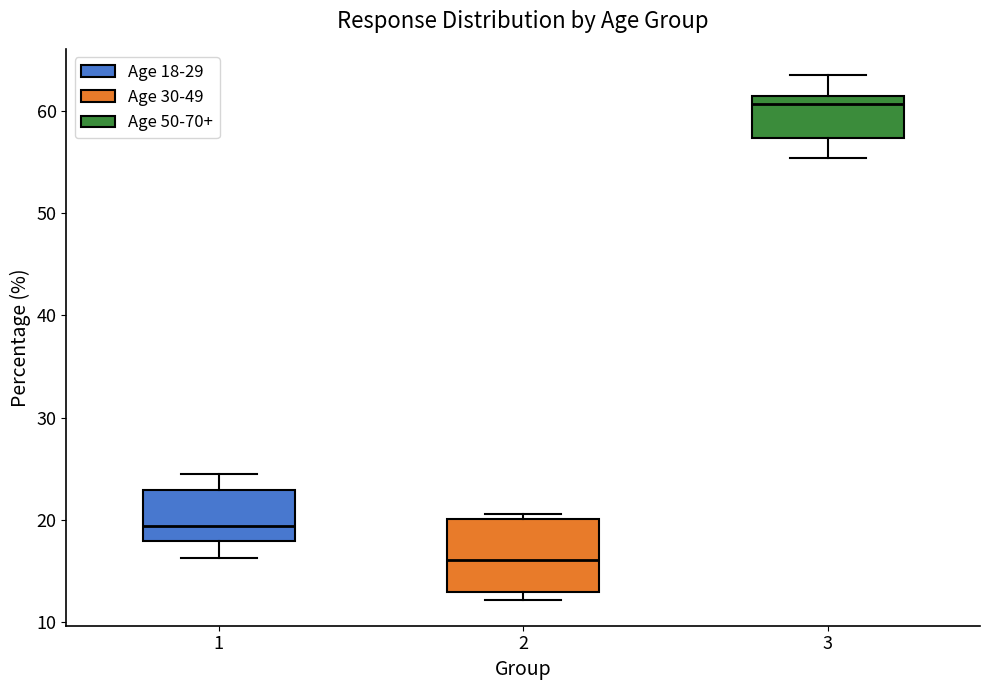

Which box has the lowest median line?

2